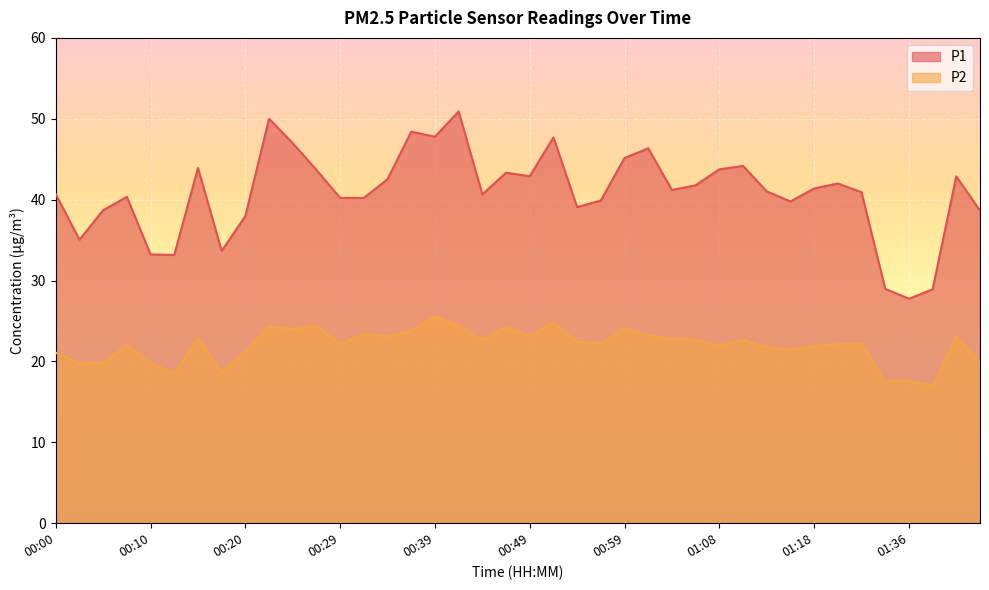

List the series in order of their peak value, lowest first.

P2, P1